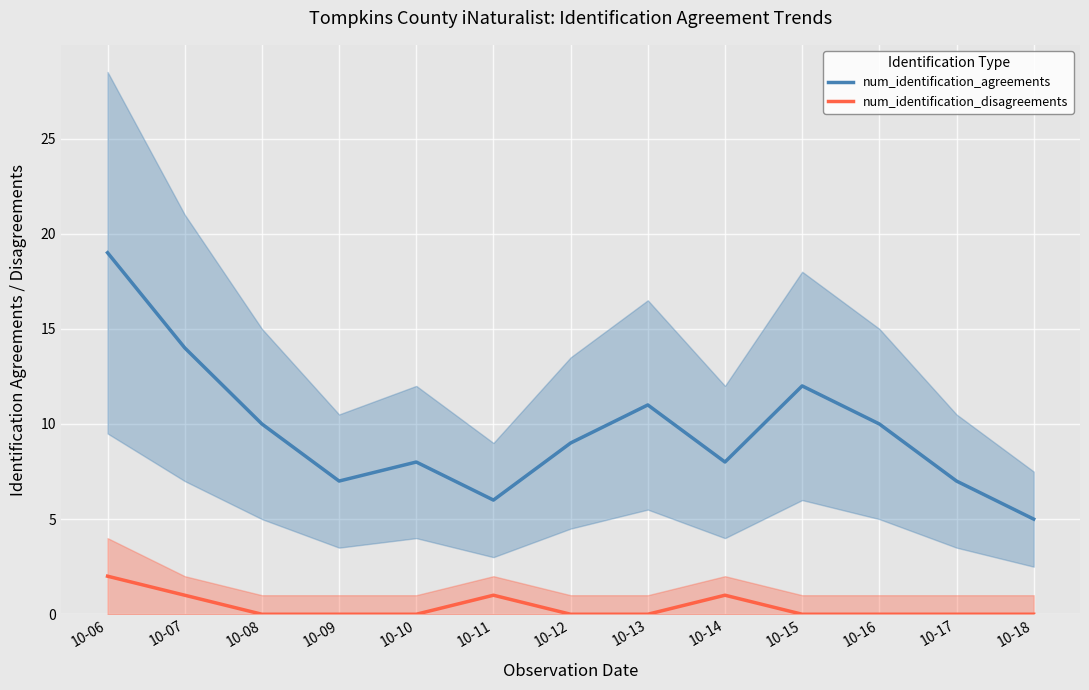

True or false: num_identification_disagreements and num_identification_agreements intersect in this chart.

False